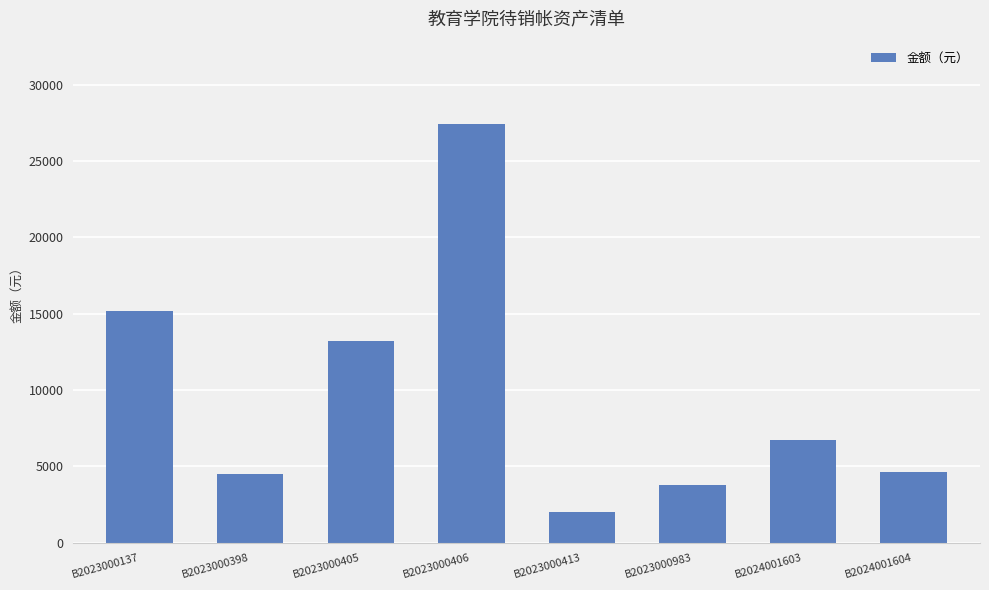

The chart shows a value of 10718 at B2024001603. True or false?

False